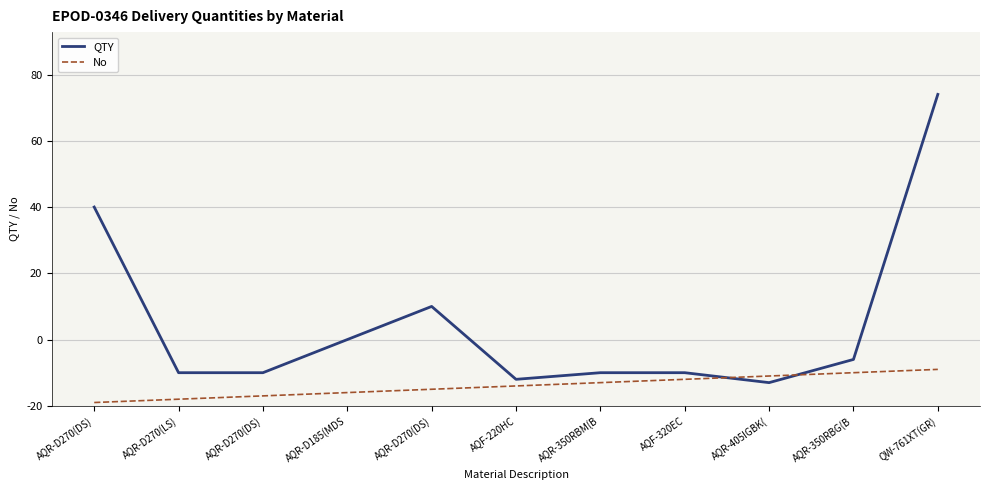

Which series has the largest range (max minus min)?

QTY